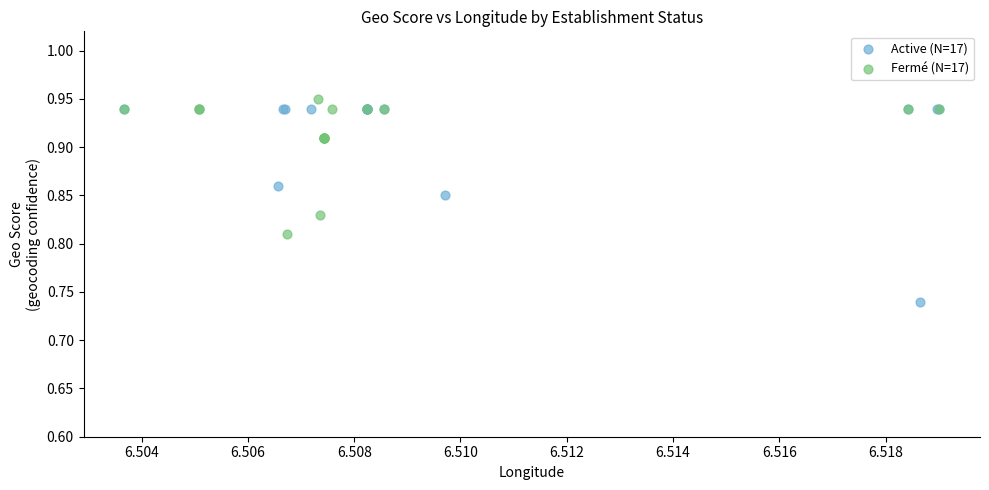

Which series reaches the minimum Y coordinate?

Active (N=17)